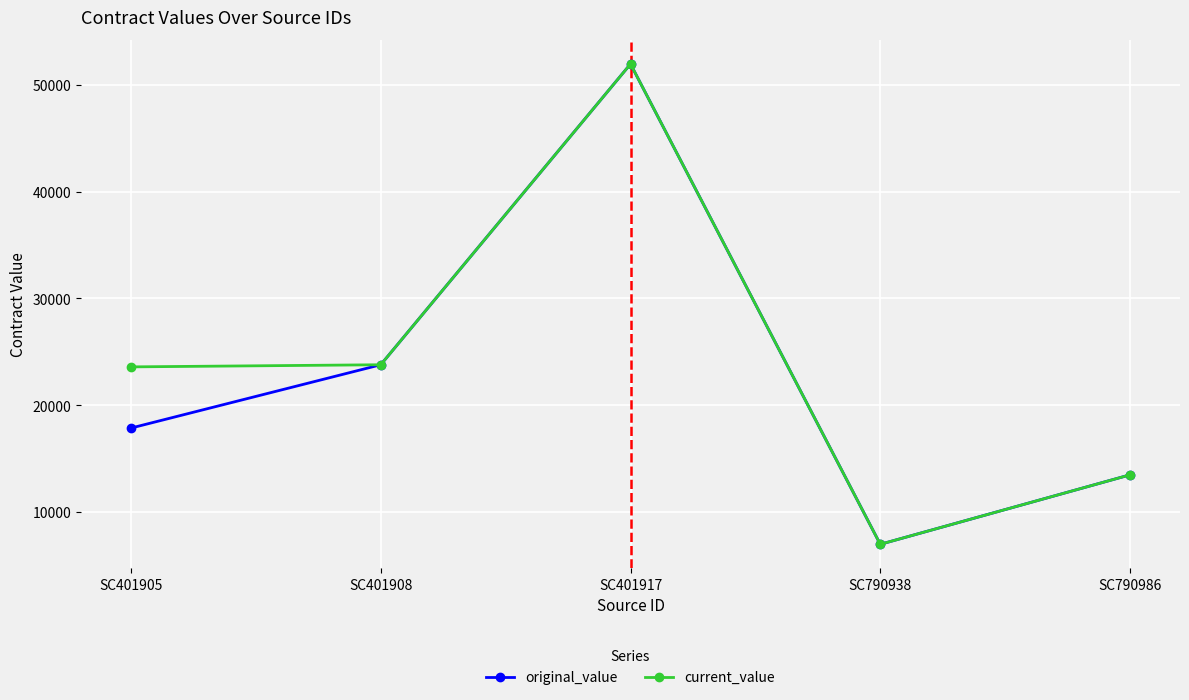

How many lines are shown in the chart?

2